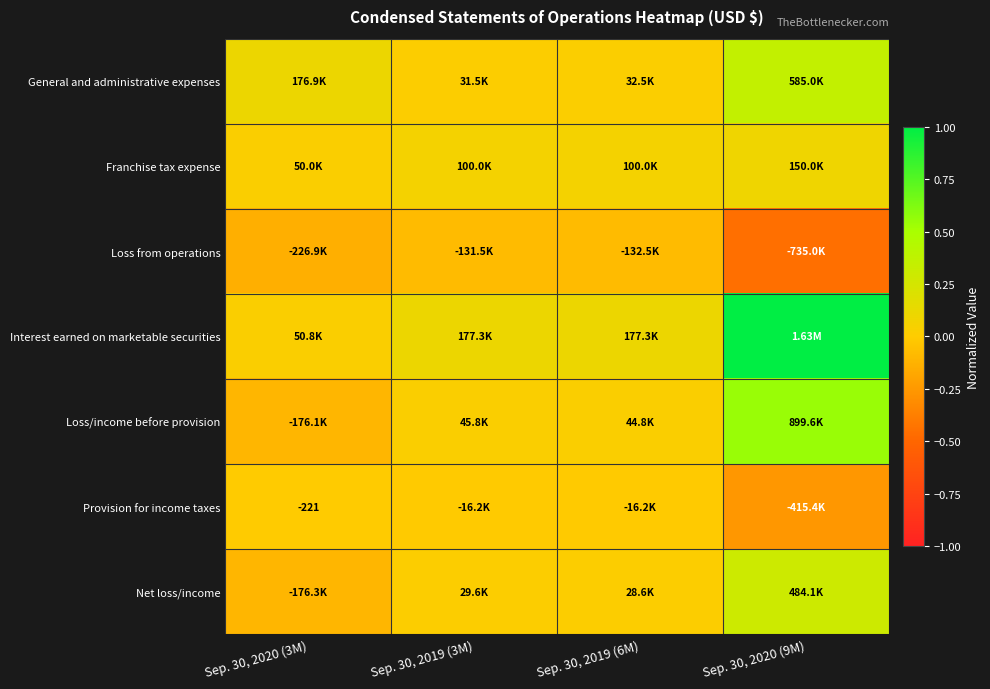

The Loss/income before provision series shows -0.1 at Sep. 30, 2020 (3M). True or false?

True